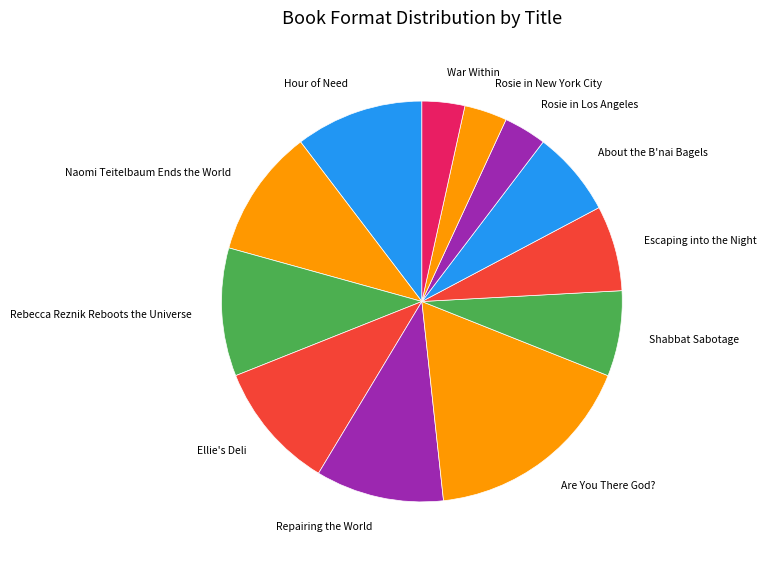

What is the largest slice in the pie chart?

Are You There God?